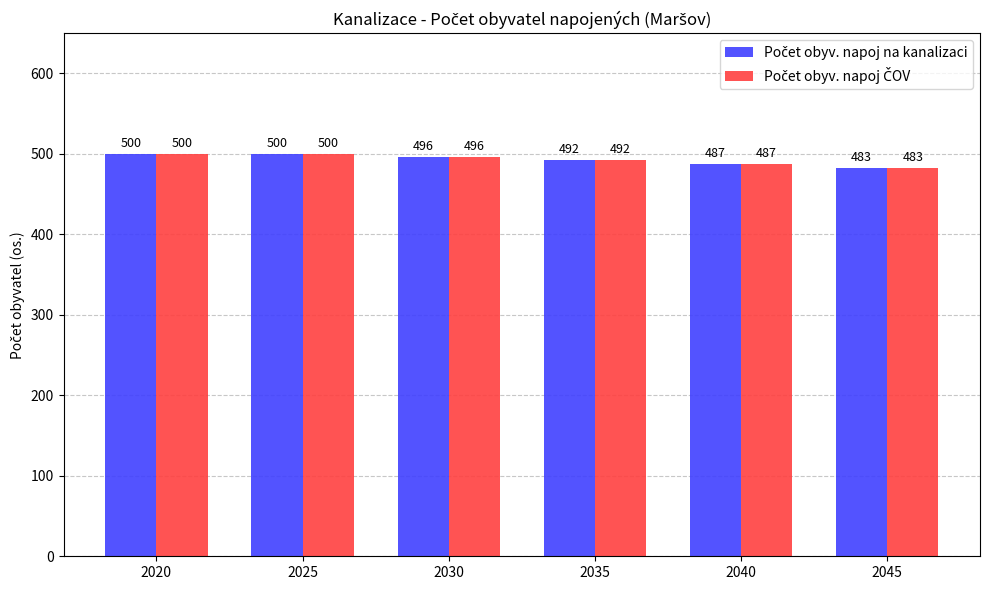

What is the greatest value displayed?

500